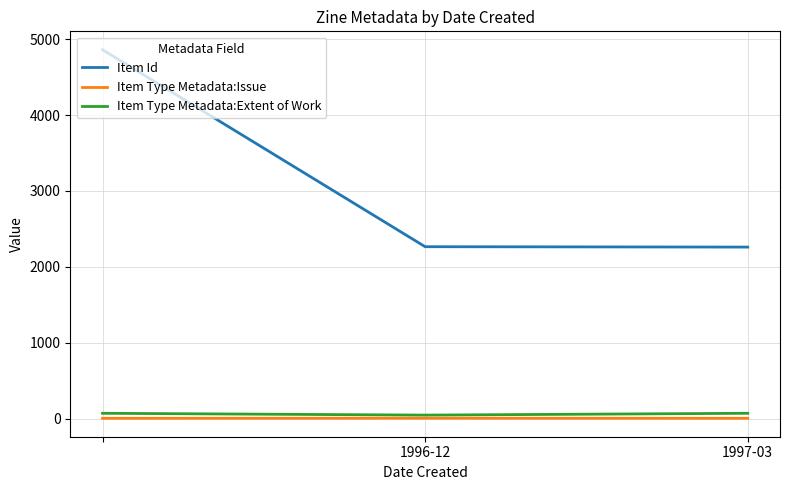

How many lines are shown in the chart?

3